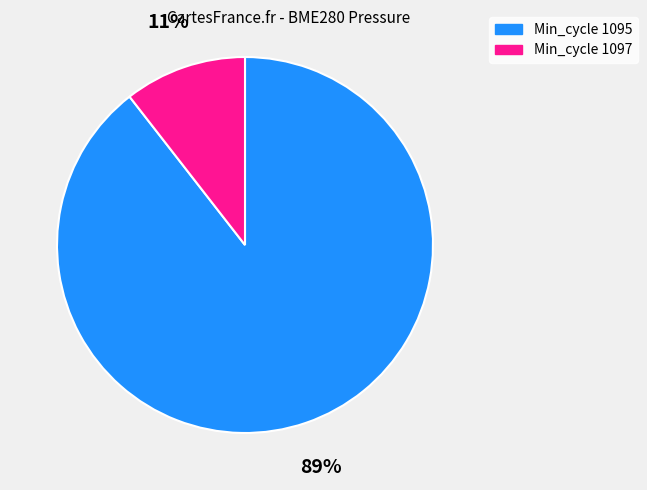

Rank the categories by value from highest to lowest.

Min_cycle 1095, Min_cycle 1097